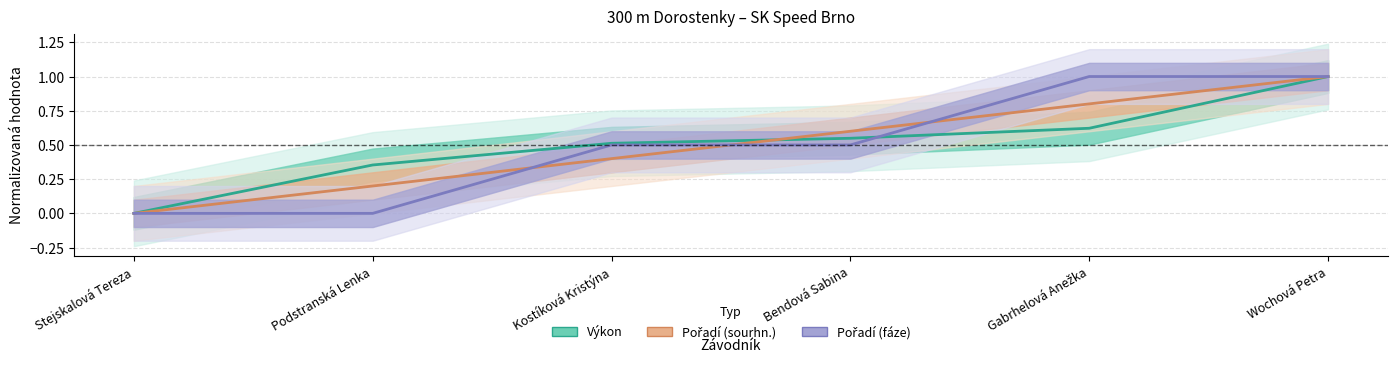

What is the difference between the maximum and second lowest values in the Pořadí (fáze) series?

1.0